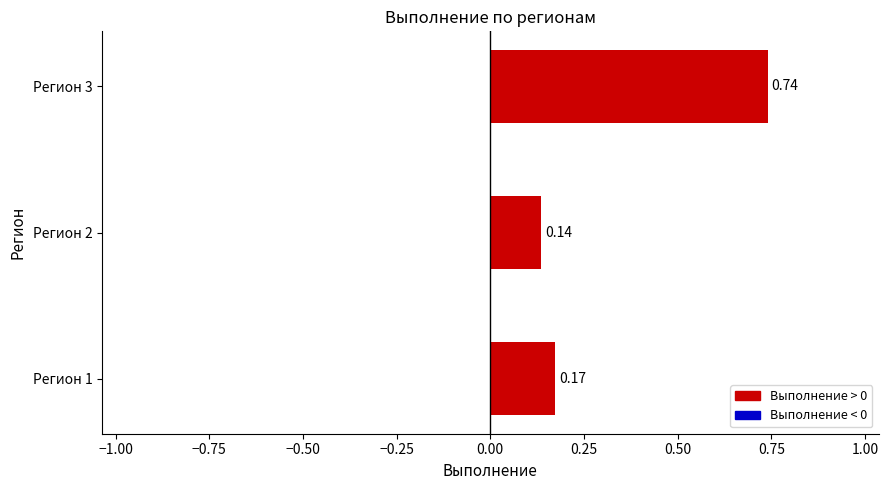

List the labels in order of value, largest first.

Регион 3, Регион 1, Регион 2